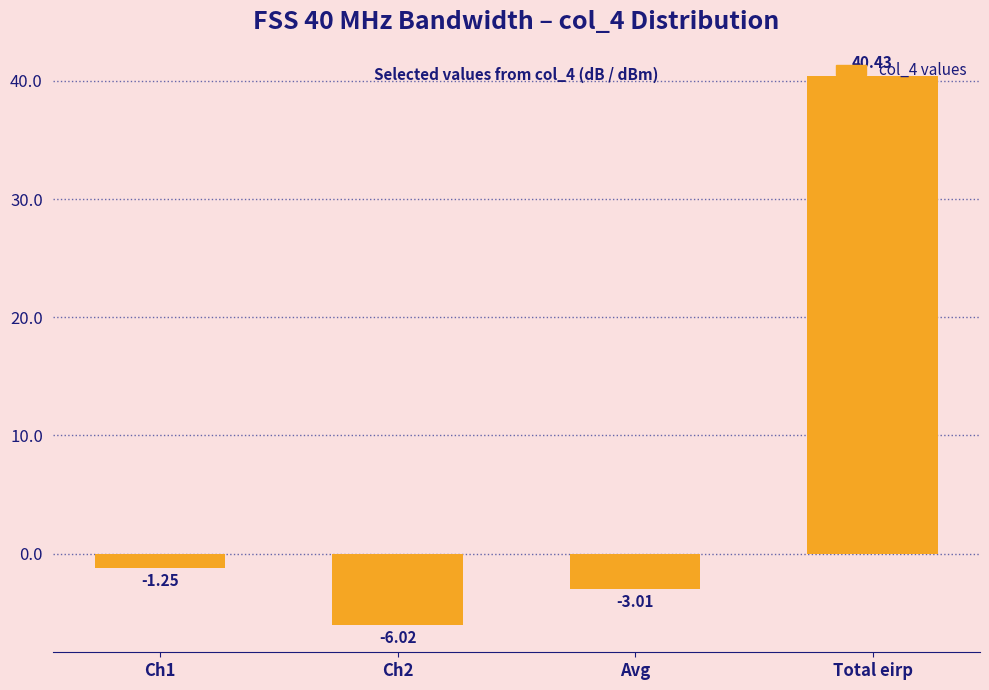

What is the sum of all values?

30.1